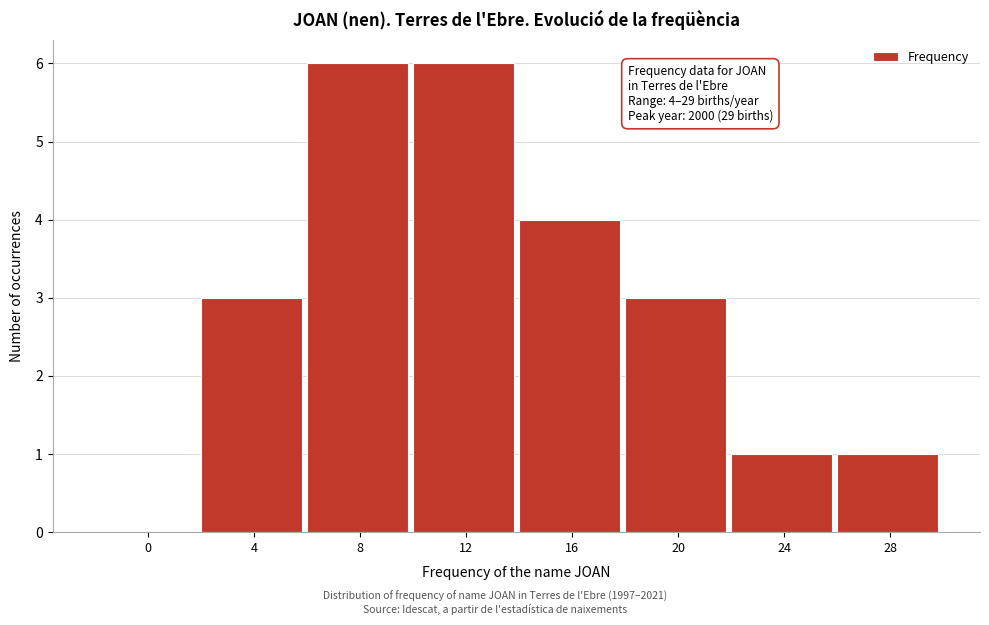

Reading left to right, list all the values displayed in this chart.

0=0	4=3	8=6	12=6	16=4	20=3	24=1	28=1